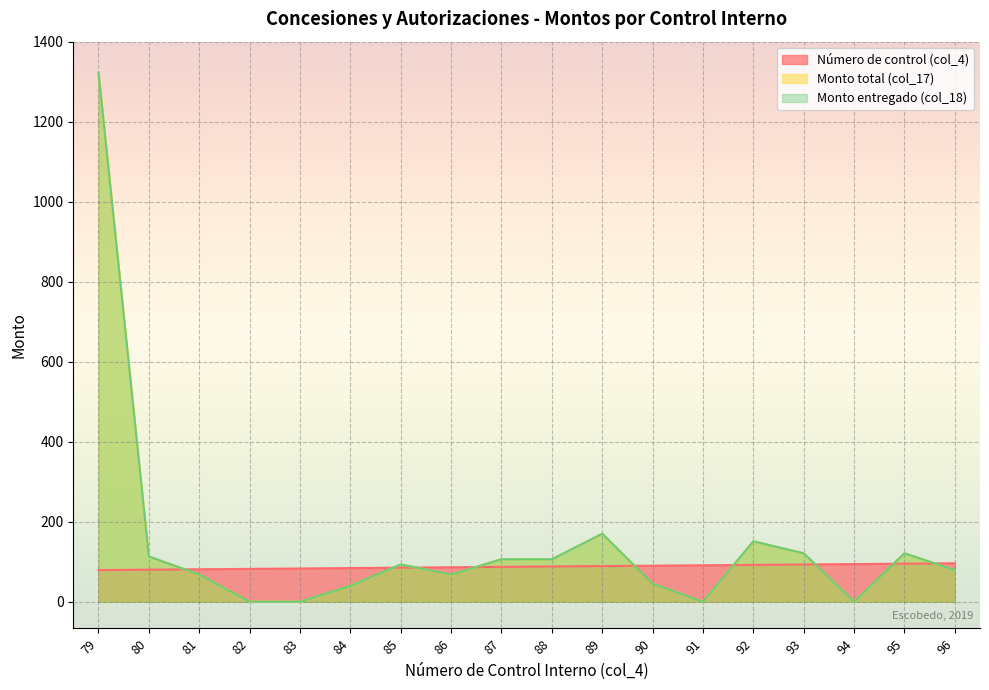

Does the chart display data point markers on the line(s)?

No